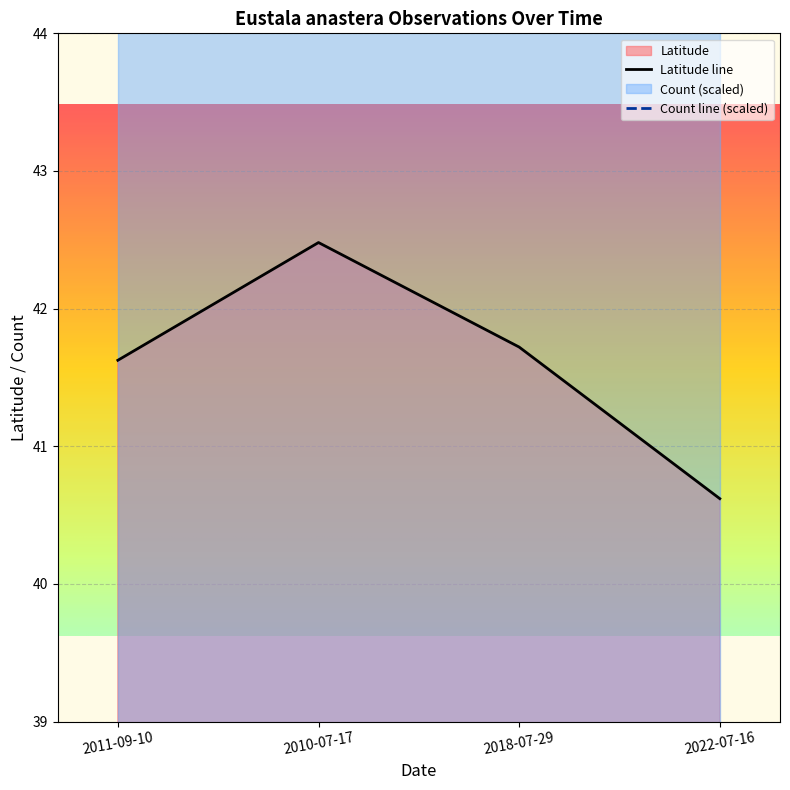

What is the smallest value displayed?

40.6